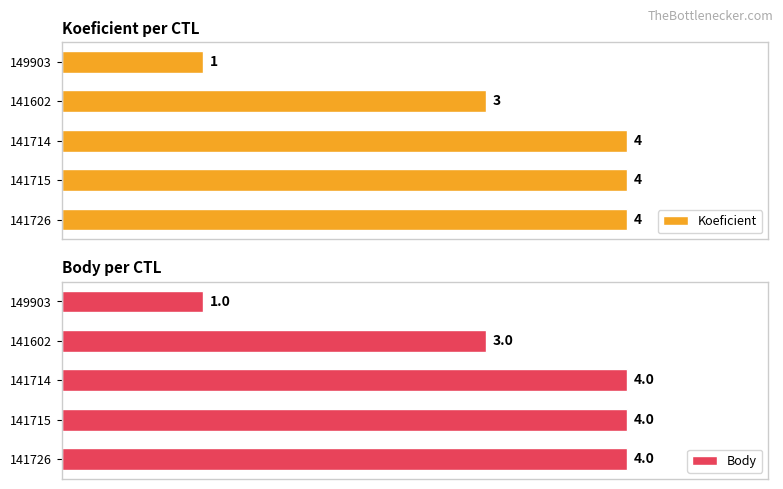

At how many categories does at least one series exceed 3?

3